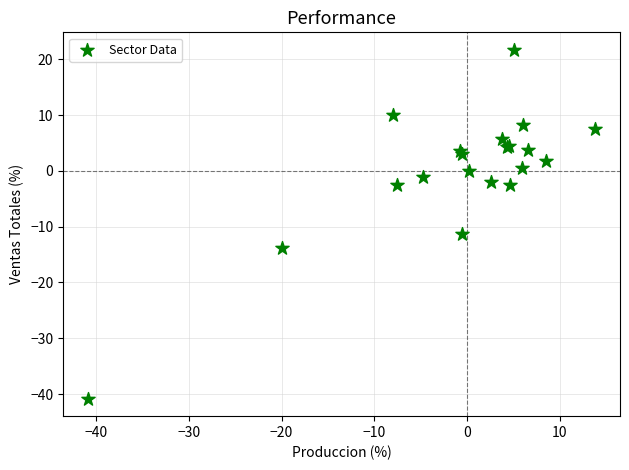

What Y value in the scatter plot is closest to -9?

-11.2